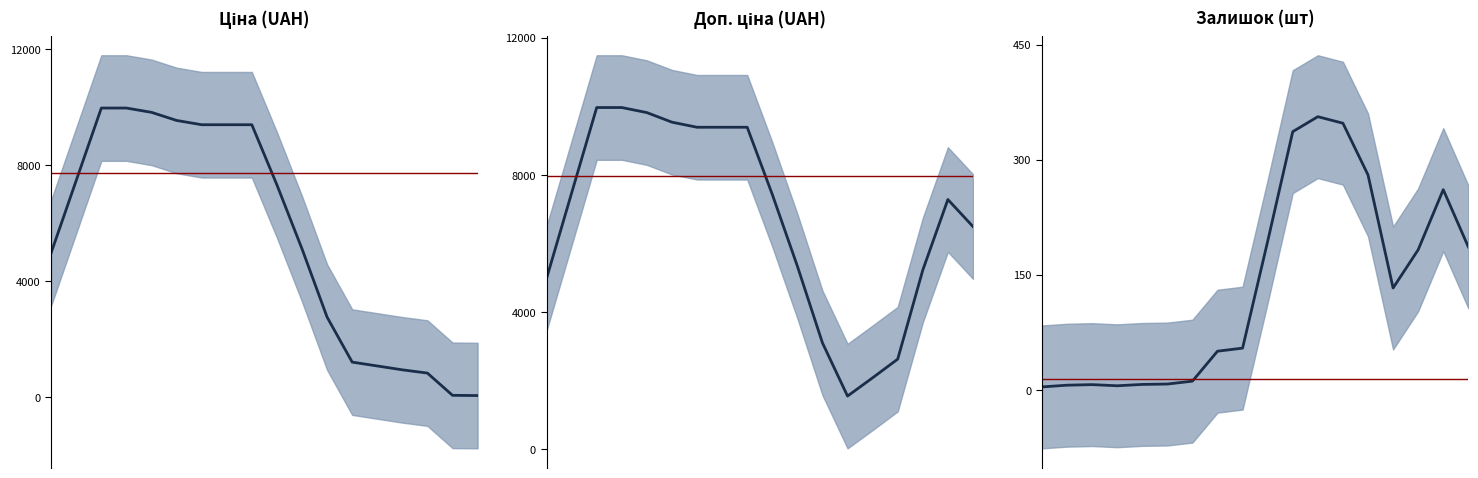

Is it true that Залишок equals 434.0 at 242181896?

True